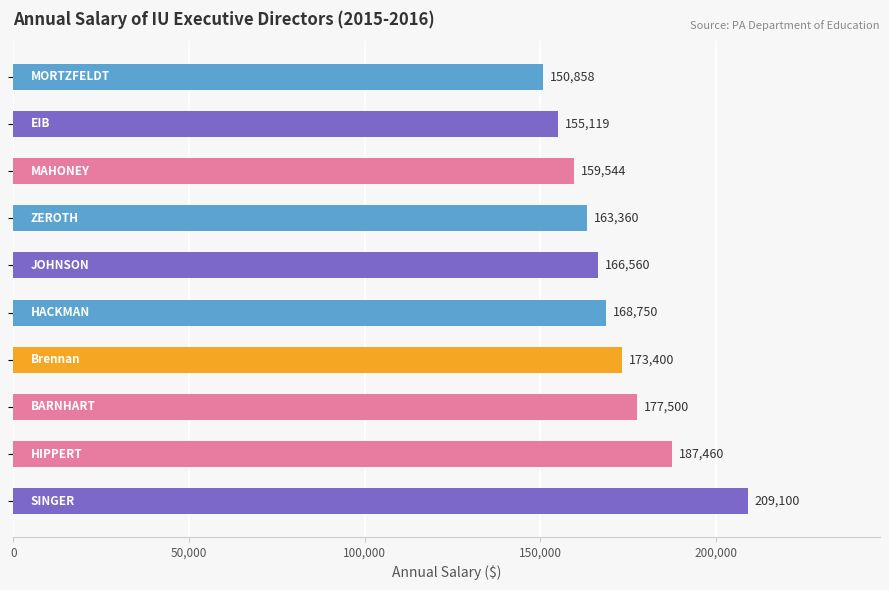

What is the difference between the maximum and second lowest values?

53981